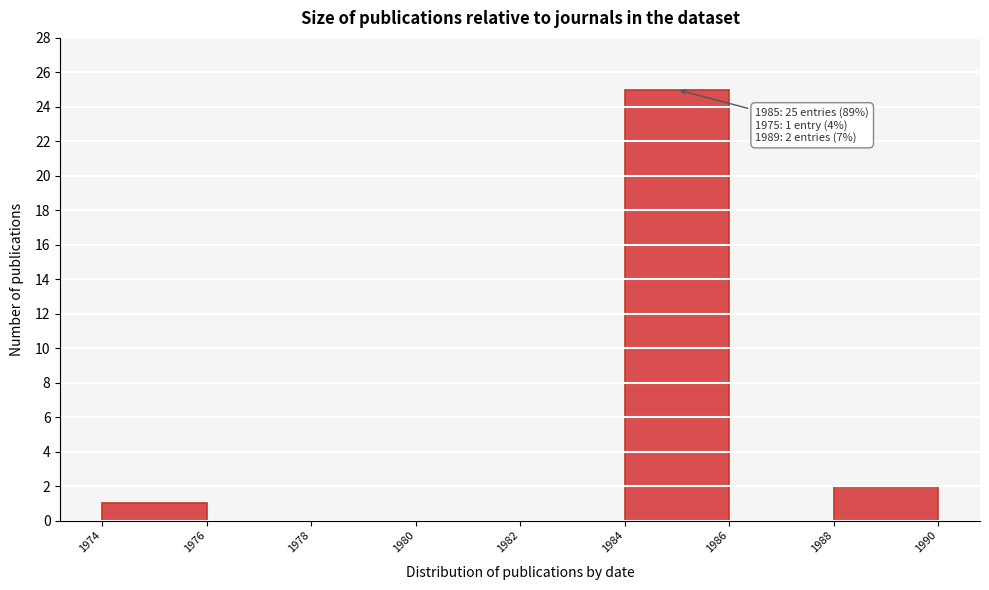

Over which range of the x-axis is the bar tallest?

1984 to 1986